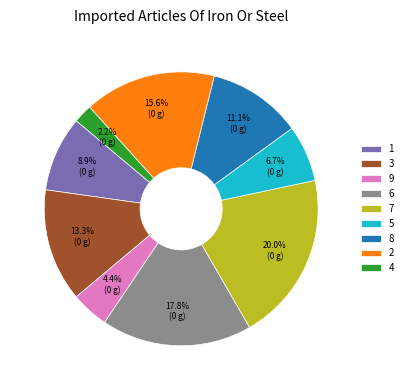

To the nearest percent, what is the difference between the 7 and 9 slice percentages?

16%